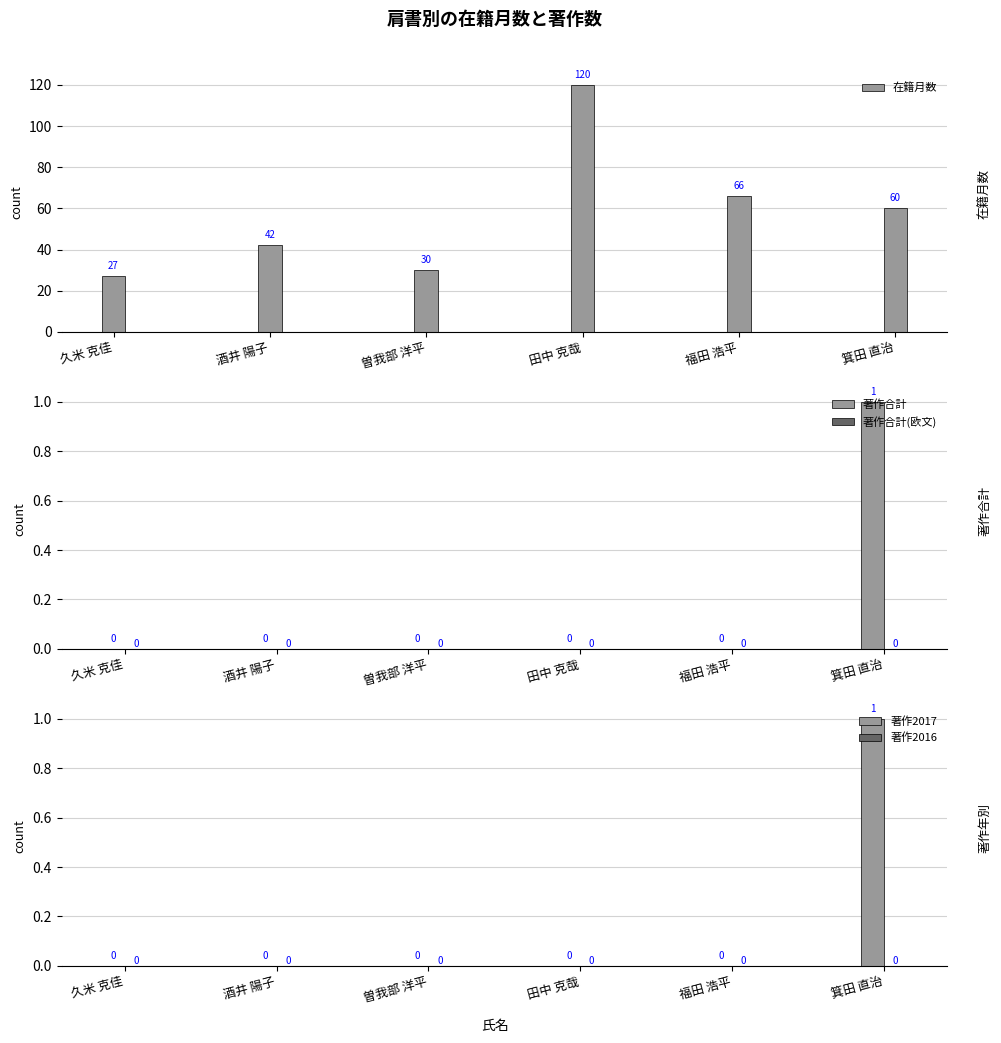

Which series has the largest total across all categories?

在籍月数